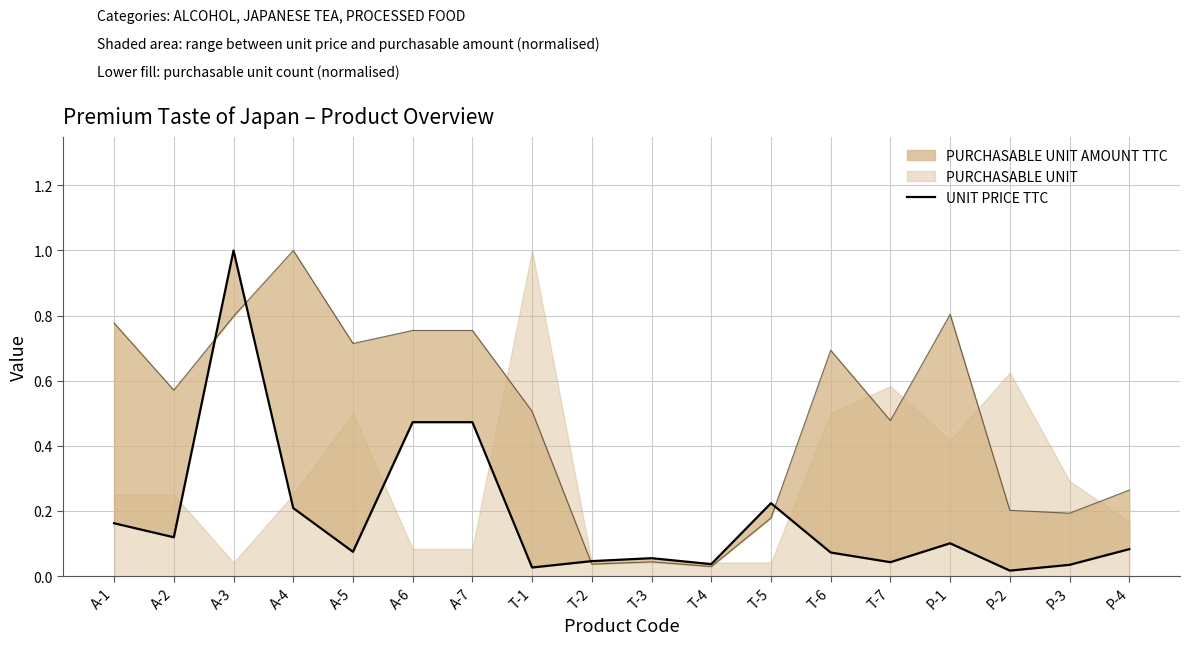

True or false: the data has more than 0 interior local peaks.

True